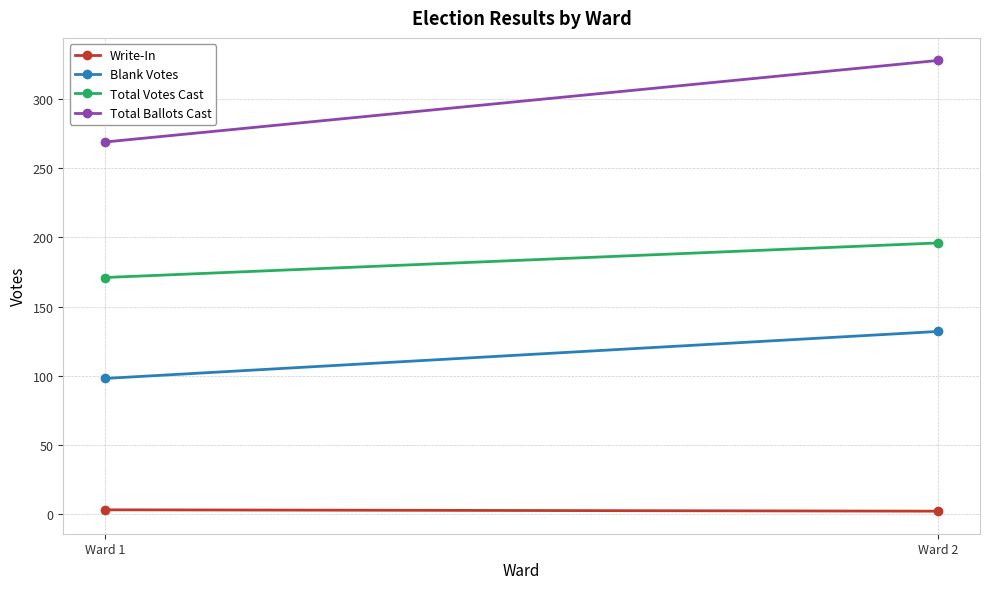

Reading left to right, list all the values displayed in this chart.

Write-In: 3	2
Blank Votes: 98	132
Total Votes Cast: 171	196
Total Ballots Cast: 269	328